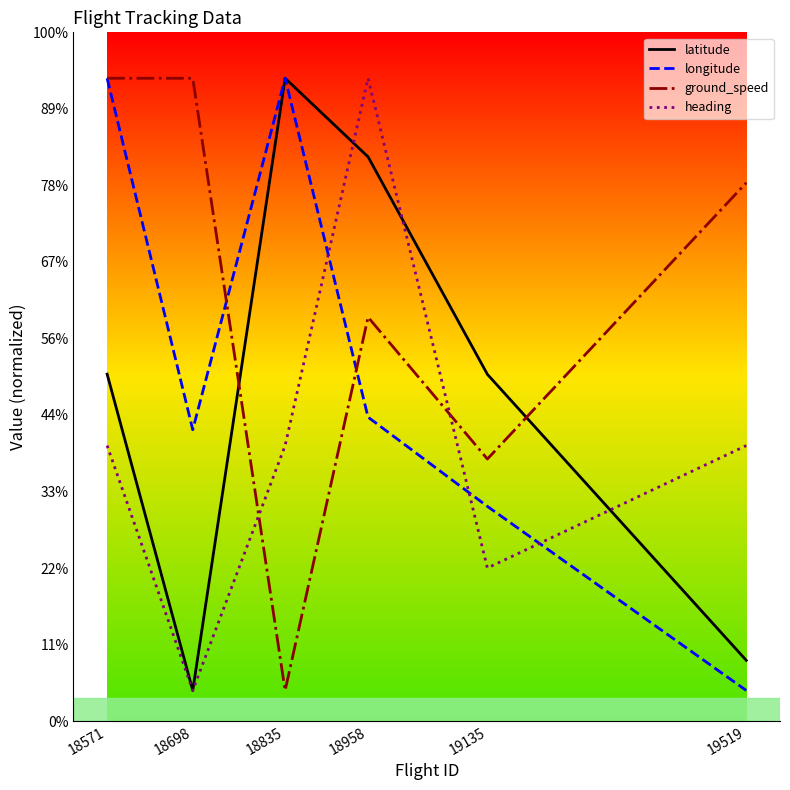

What is the difference between the highest and lowest values at 18835?

400.0